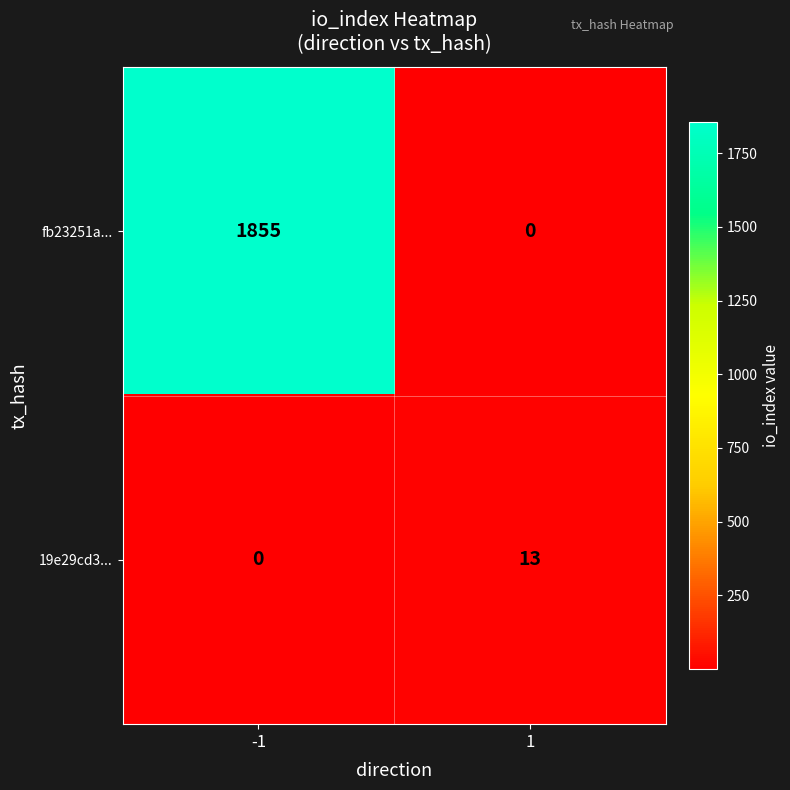

At how many categories does at least one series exceed 1393?

1